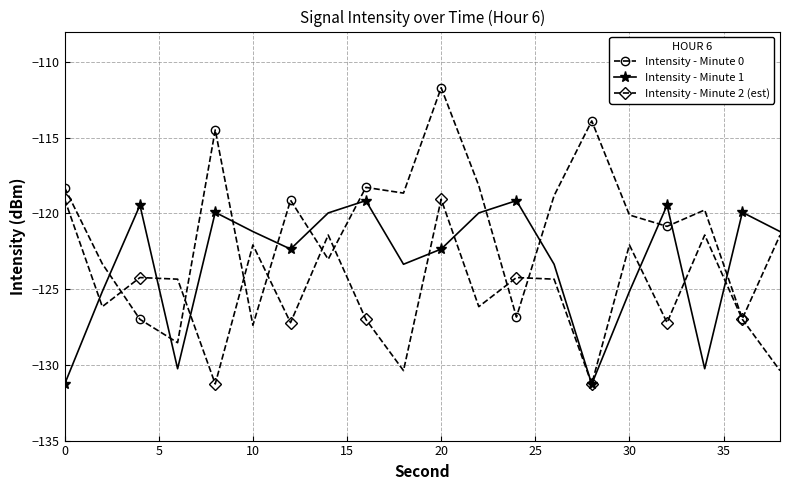

Which series has the largest total across all categories?

Intensity - Minute 0